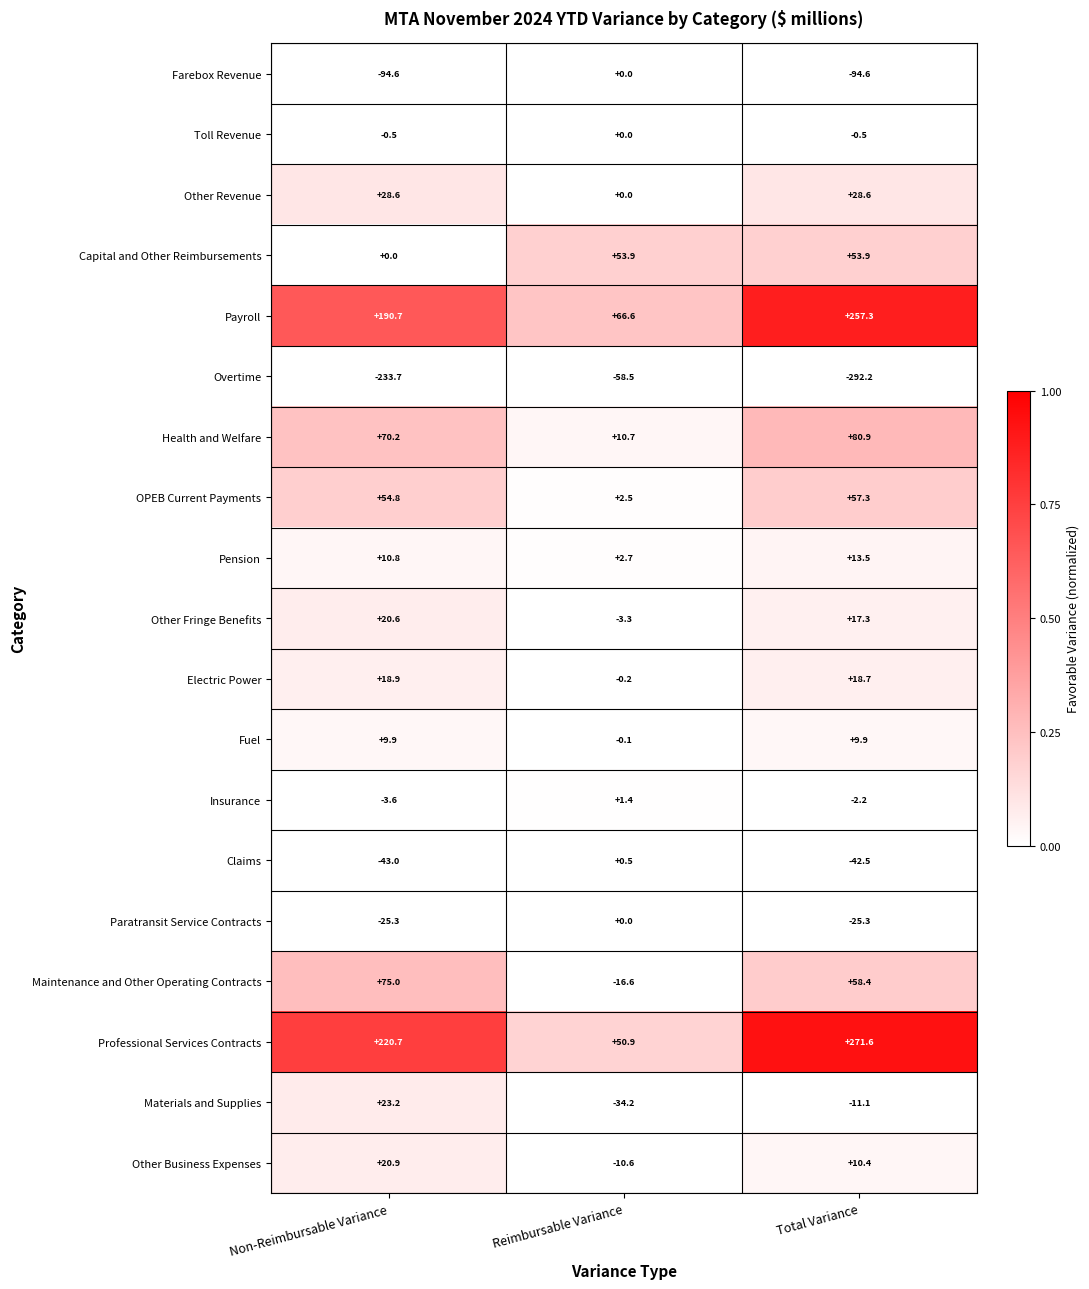

List the labels in order of Other Fringe Benefits value, largest first.

Non-Reimbursable Variance, Total Variance, Reimbursable Variance